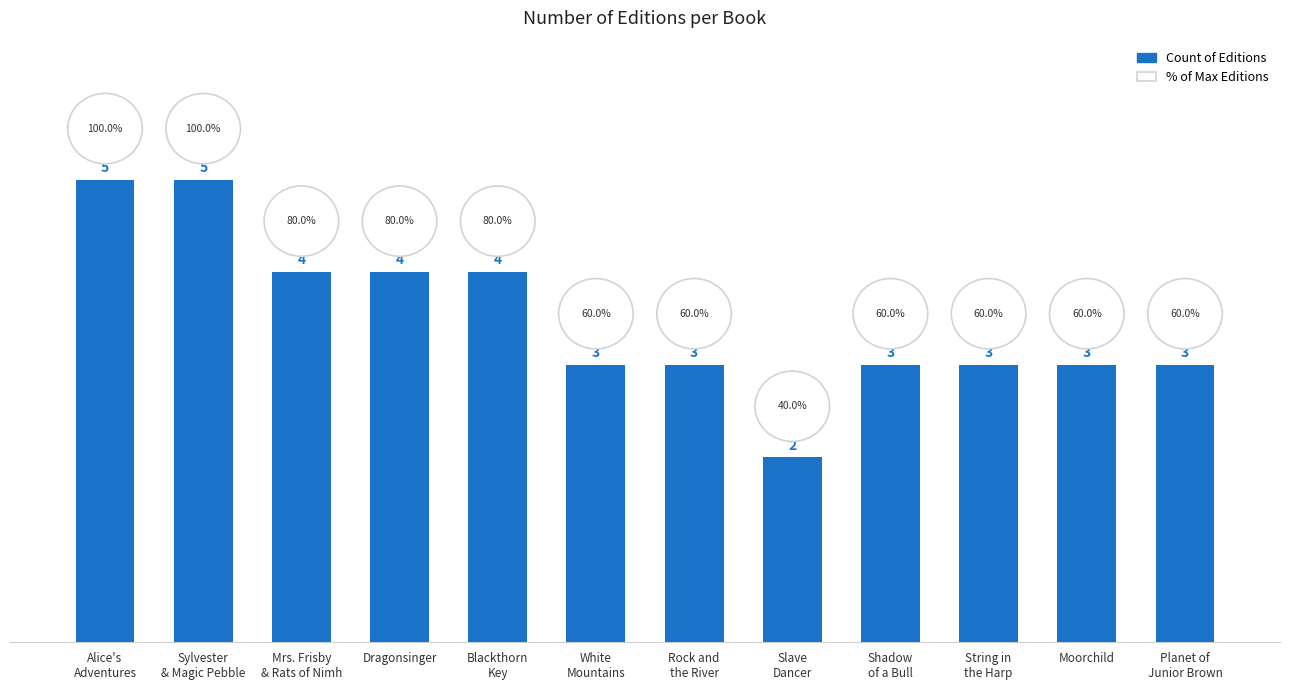

What is the change in value from Alice's
Adventures to Rock and
the River?

-2